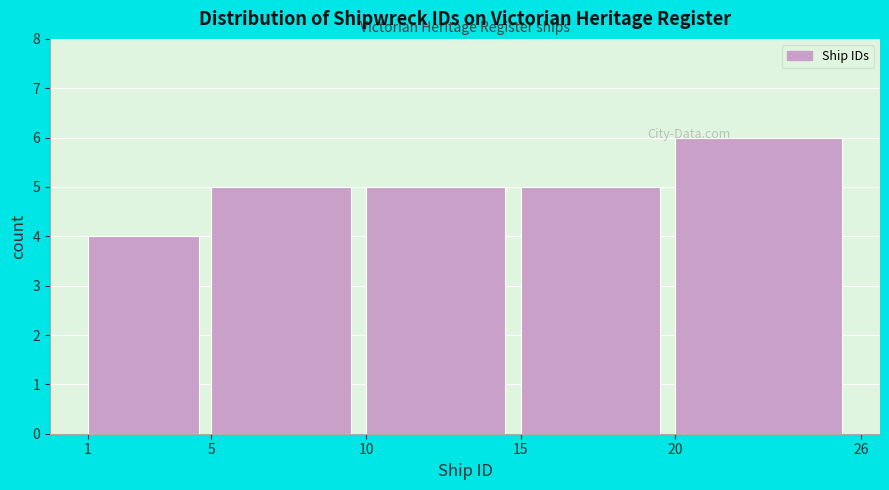

Reading left to right, transcribe this chart: for each bar, give the range it covers on the x-axis and its height. The values are not printed on the chart, so give them approximately, as read against the axis.

1 to 5: 4
5 to 10: 5
10 to 15: 5
15 to 20: 5
20 to 26: 6